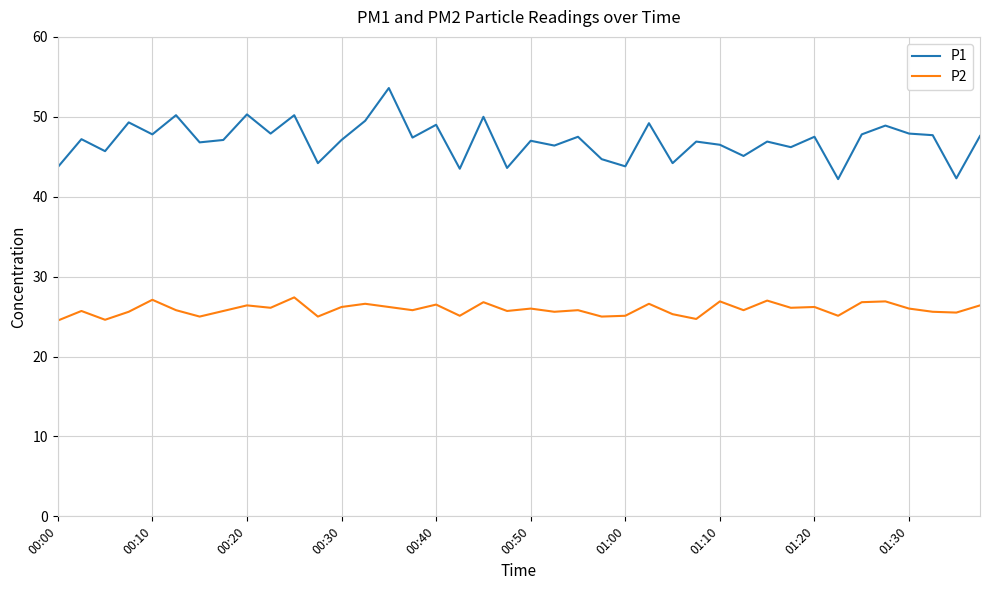

True or false: P1 and P2 cross at least once.

False